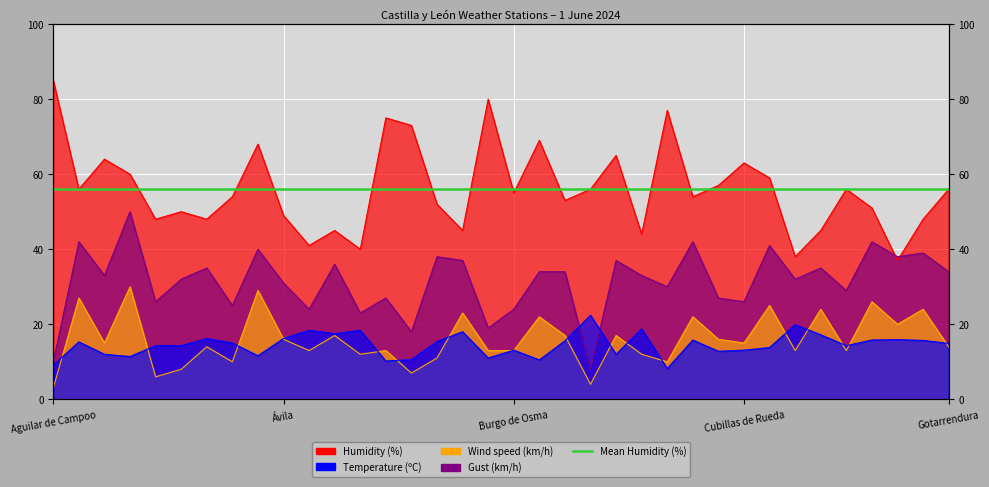

The Temperature (ºC) series shows 13.8 at Cuéllar. True or false?

True